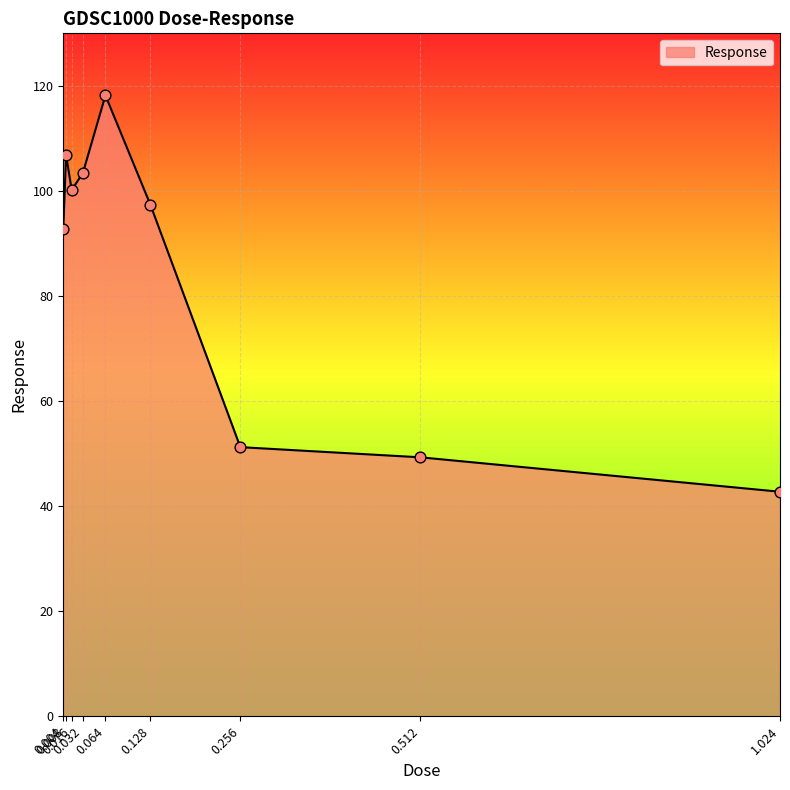

Between 0.512 and 0.128, which is larger?

0.128